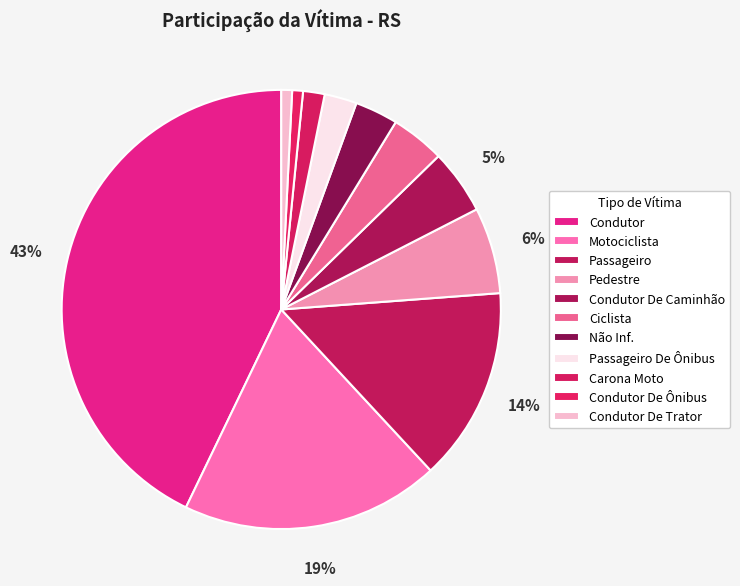

What percentage is the Ciclista slice, to the nearest percent?

4%